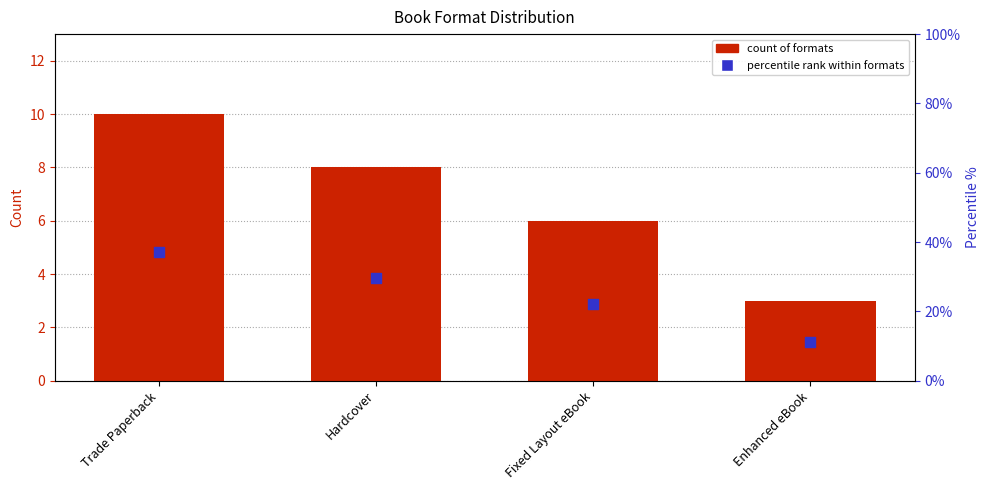

What is the total value across all series at Hardcover?

37.6